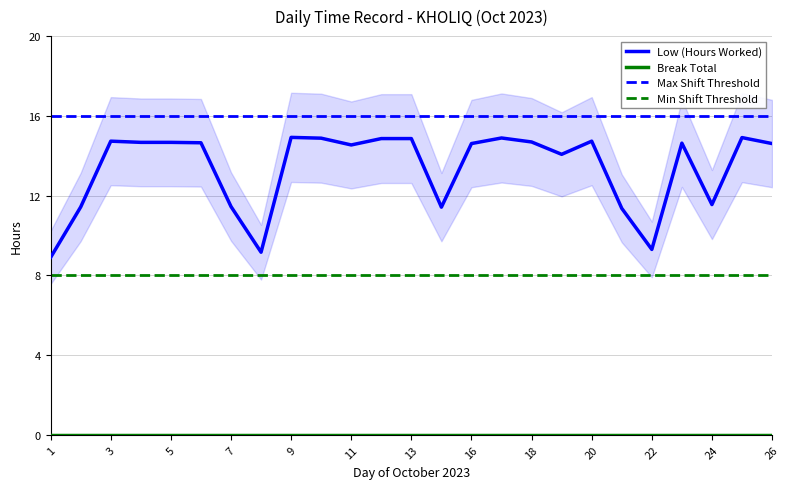

The value at 23 is 14.6. True or false?

True